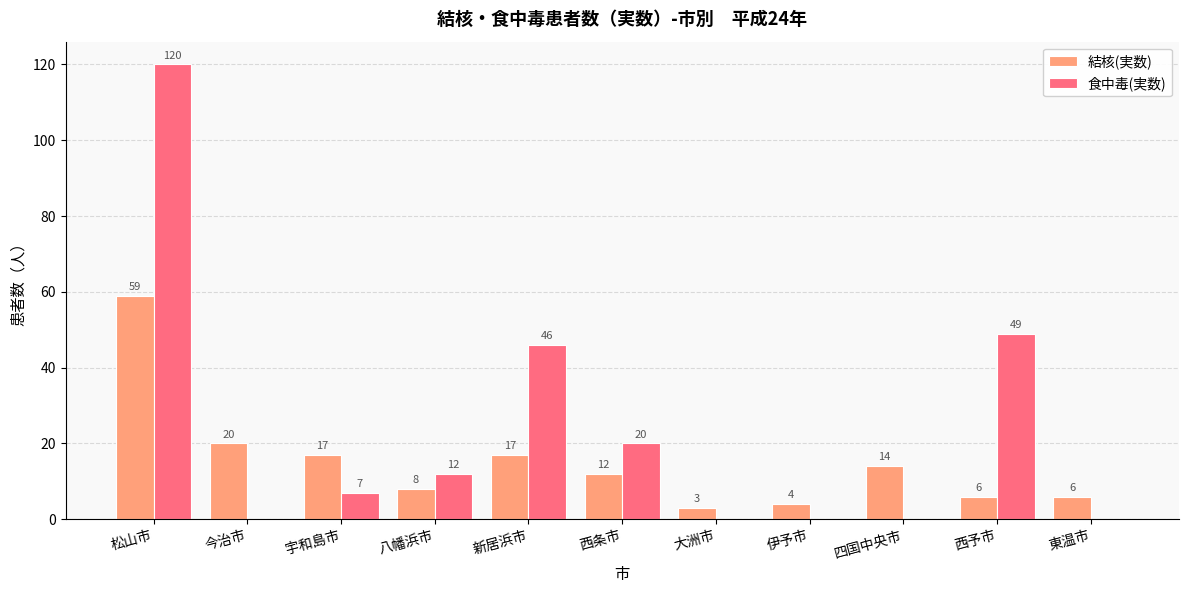

At which label is 食中毒(実数) closest to 60?

西予市